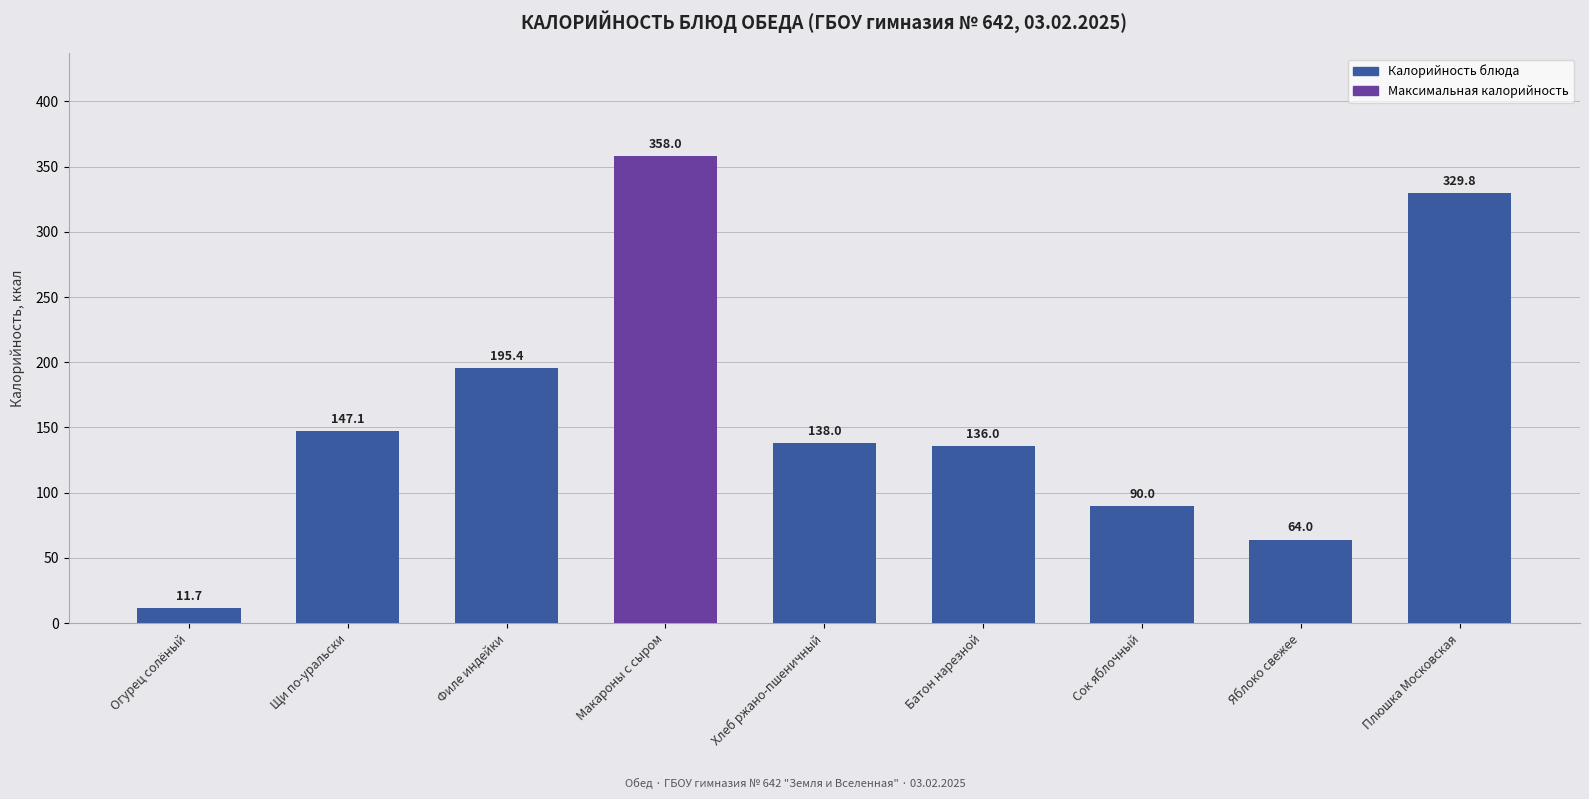

What is the change in value from Огурец солёный to Хлеб ржано-пшеничный?

+126.3